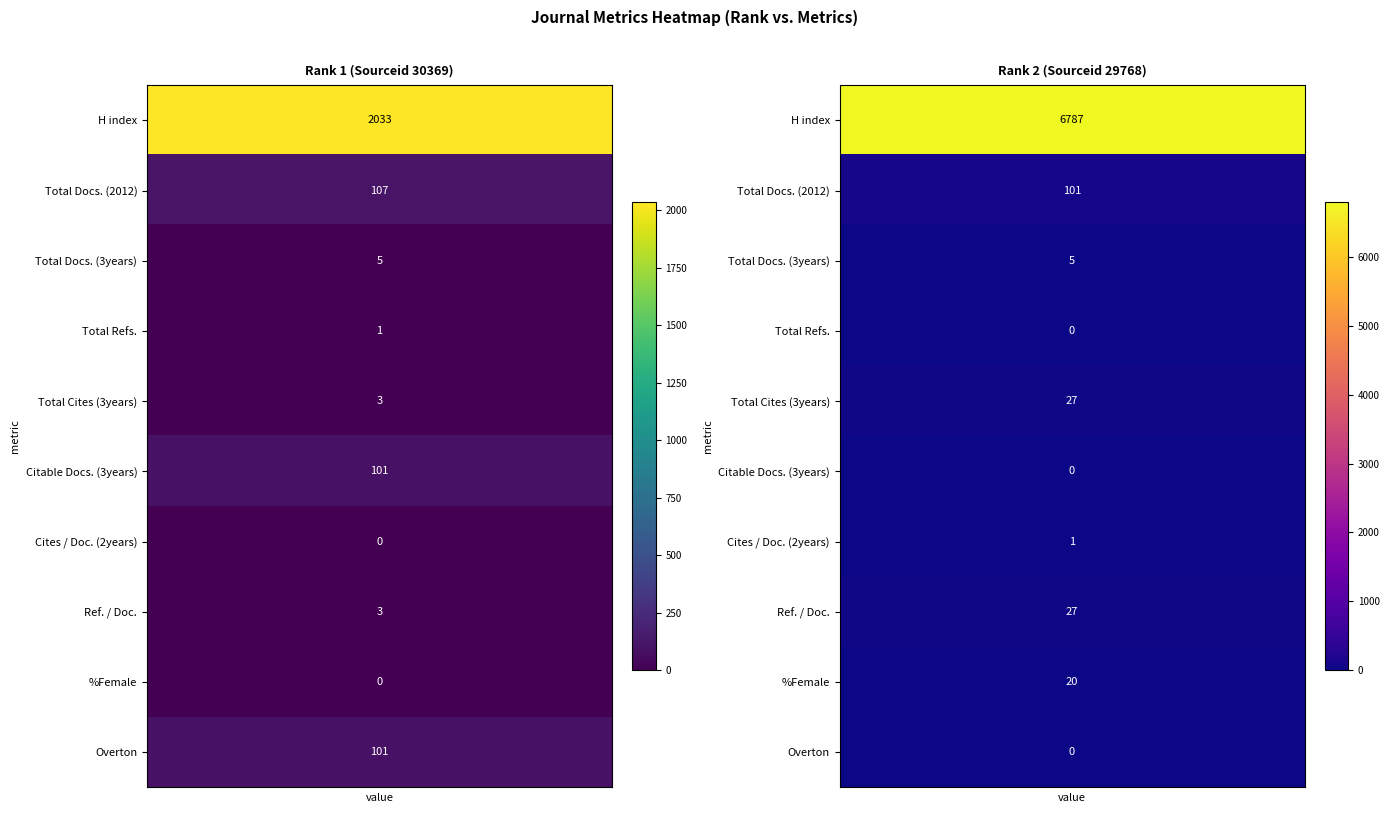

The value of 30369 at 8 is -1191. True or false?

False